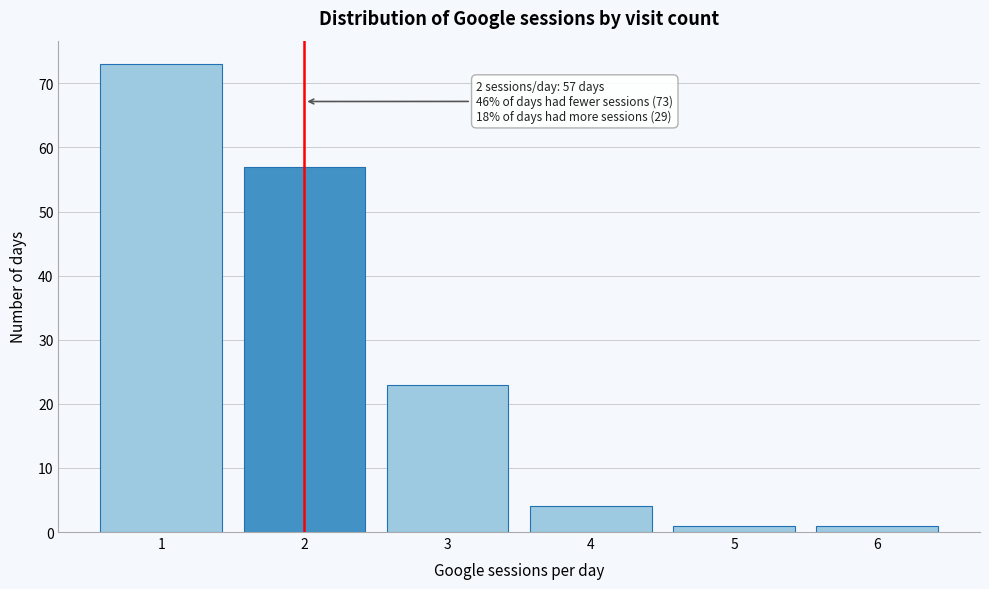

Reading left to right, extract all data points from this chart.

73	57	23	4	1	1